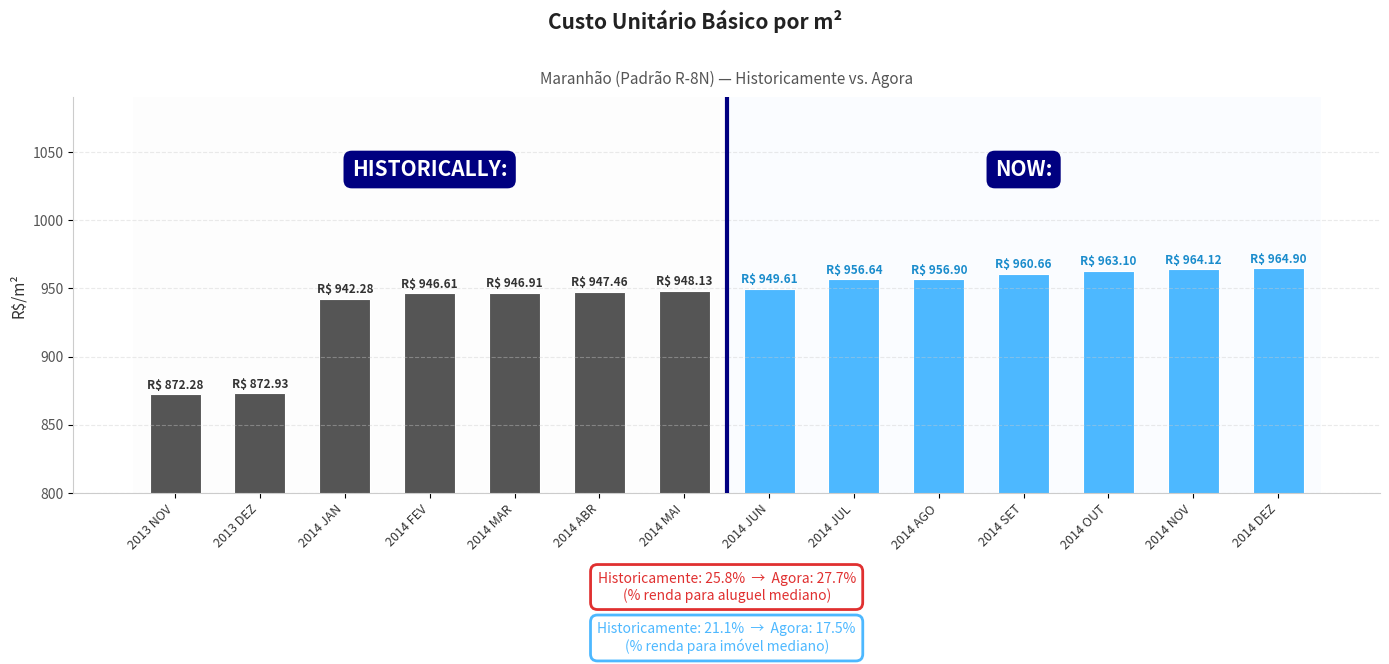

What is the average value?

942.3